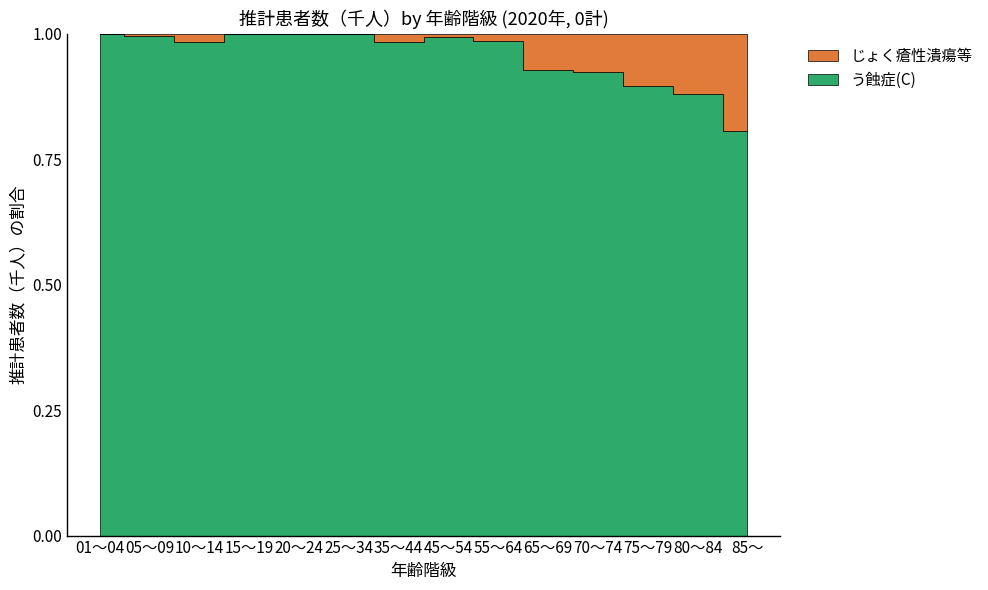

True or false: じょく瘡性潰瘍等 and う蝕症(C) intersect in this chart.

False